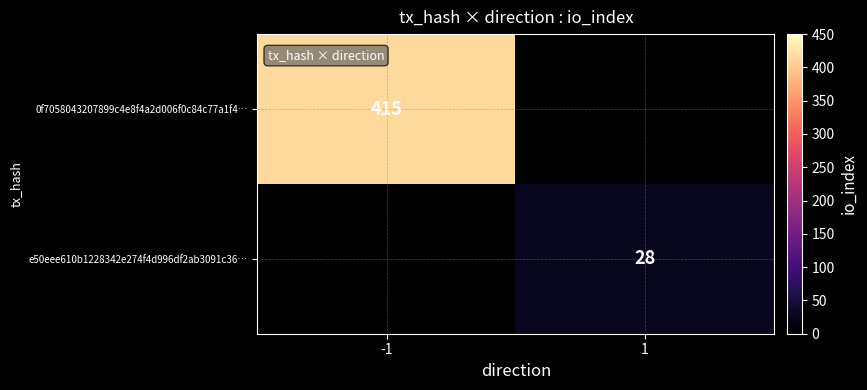

Is the value of 0f7058043207899c4e8f4a2d006f0c84c77a1f4… at -1 greater than the value of e50eee610b1228342e274f4d996df2ab3091c36… at 1?

Yes